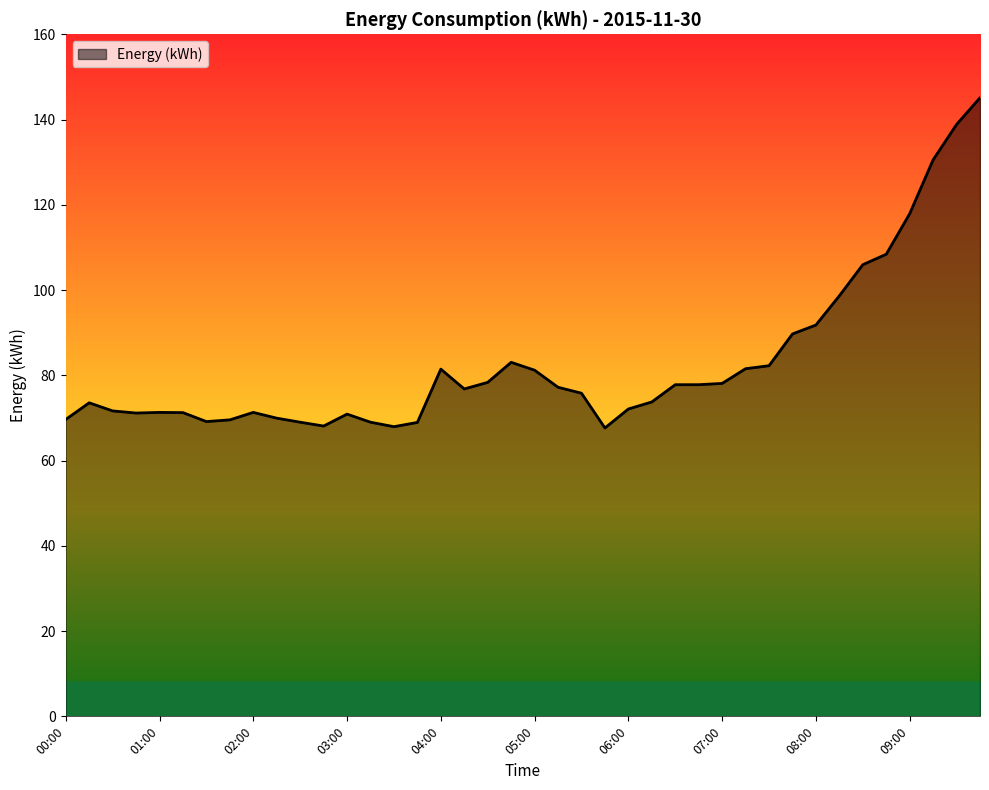

What is the maximum value shown in the chart?

145.1